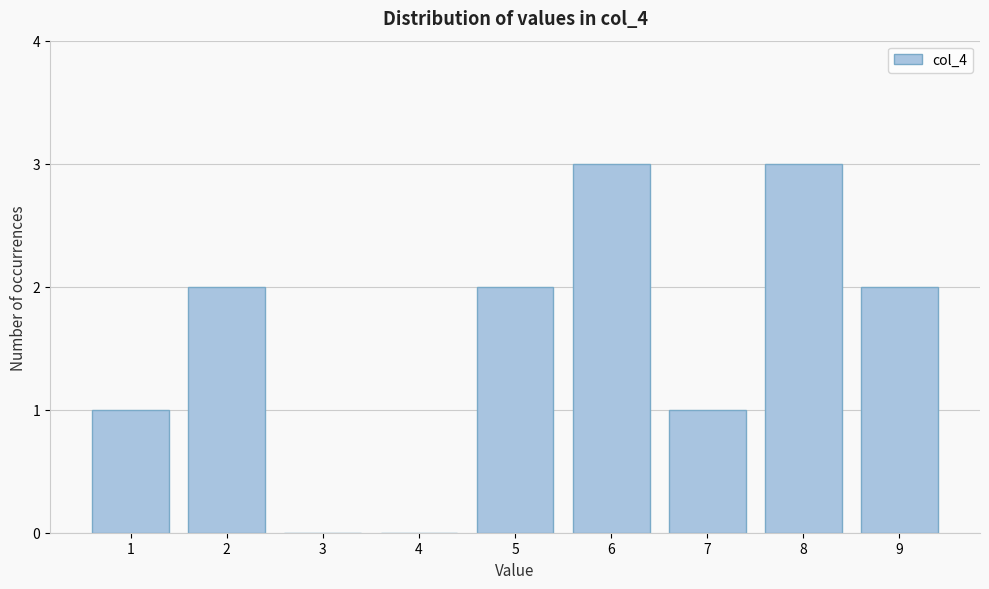

Reading left to right, extract all data points from this chart.

1=1	2=2	3=0	4=0	5=2	6=3	7=1	8=3	9=2